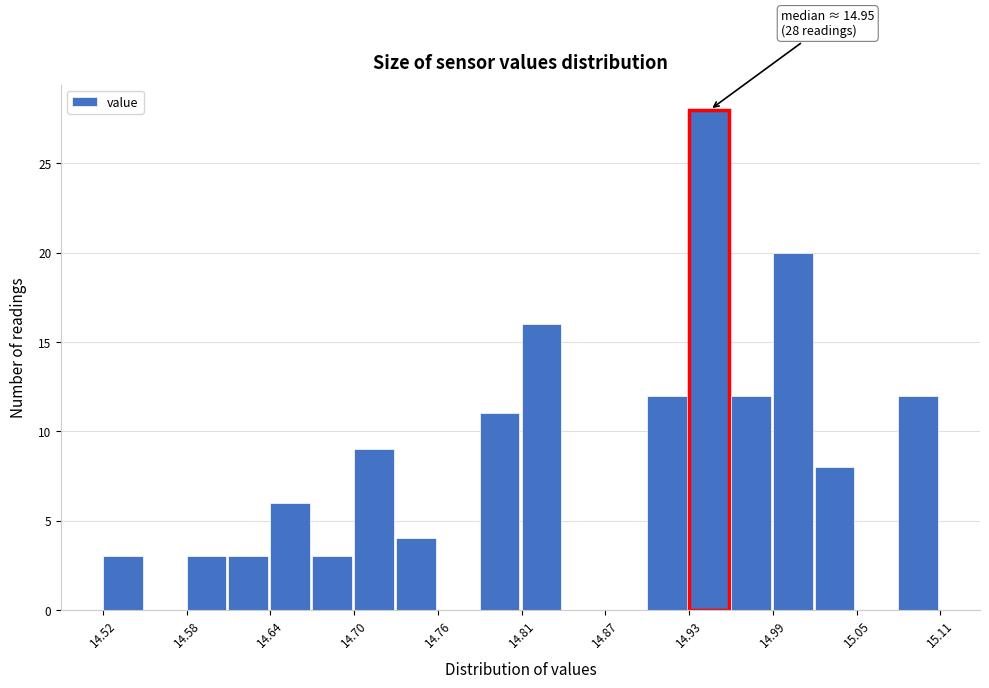

Around what value on the x-axis is the tallest bar? Give the approximate position of its centre, as read against the axis.

14.95